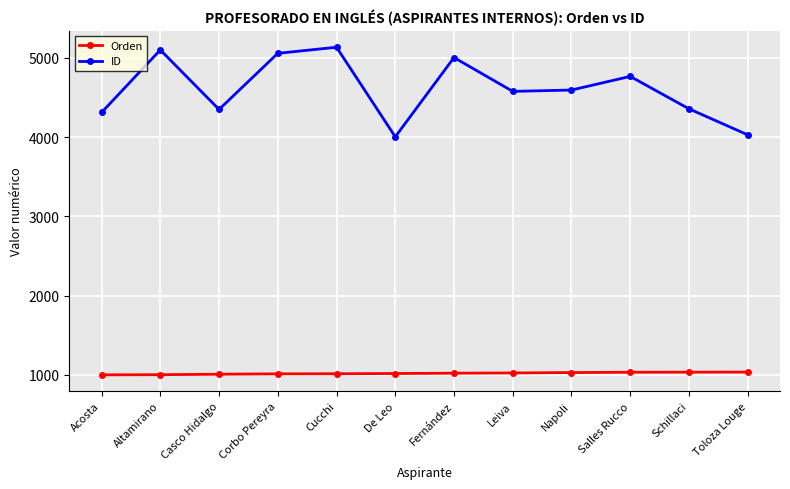

True or false: Orden has a value of 1722 at Cucchi.

False